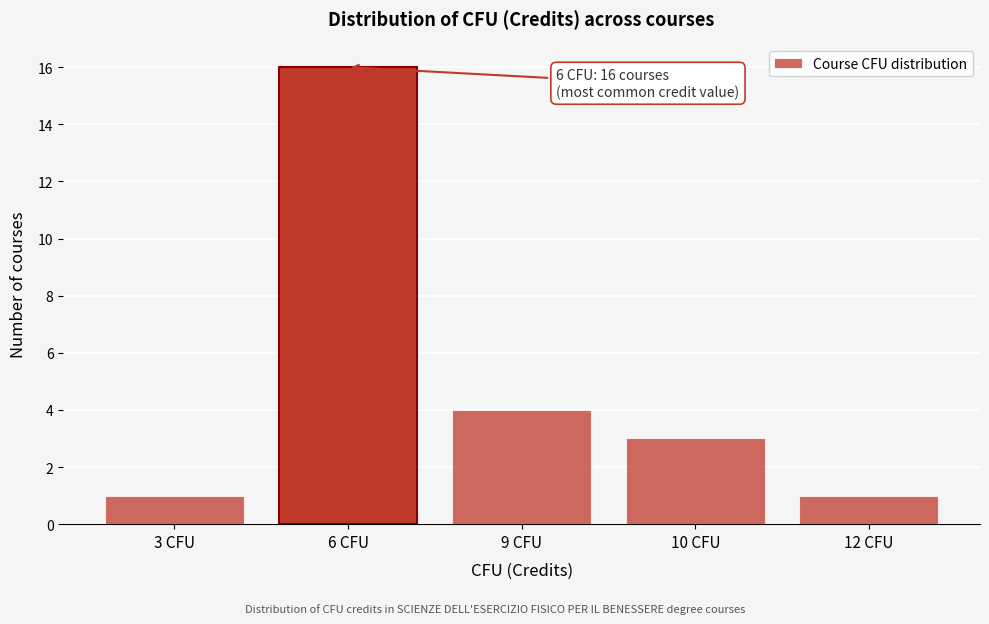

Reading left to right, transcribe all the data shown in this chart.

3 CFU=1	6 CFU=16	9 CFU=4	10 CFU=3	12 CFU=1